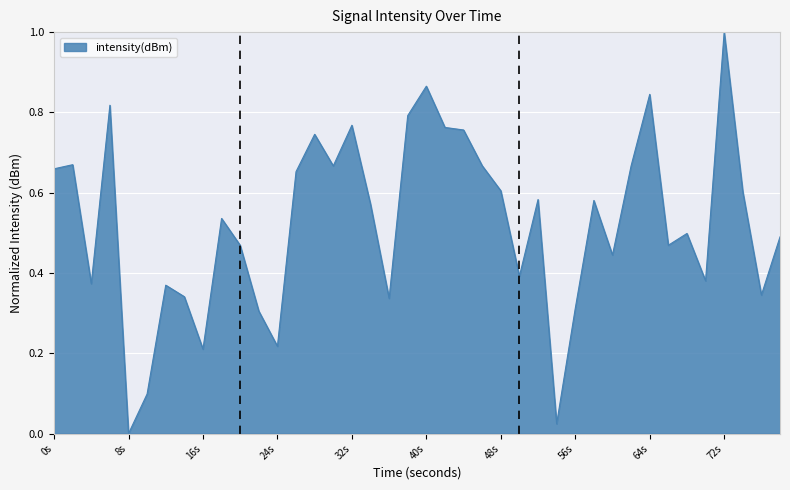

What is the maximum value shown in the chart?

1.0